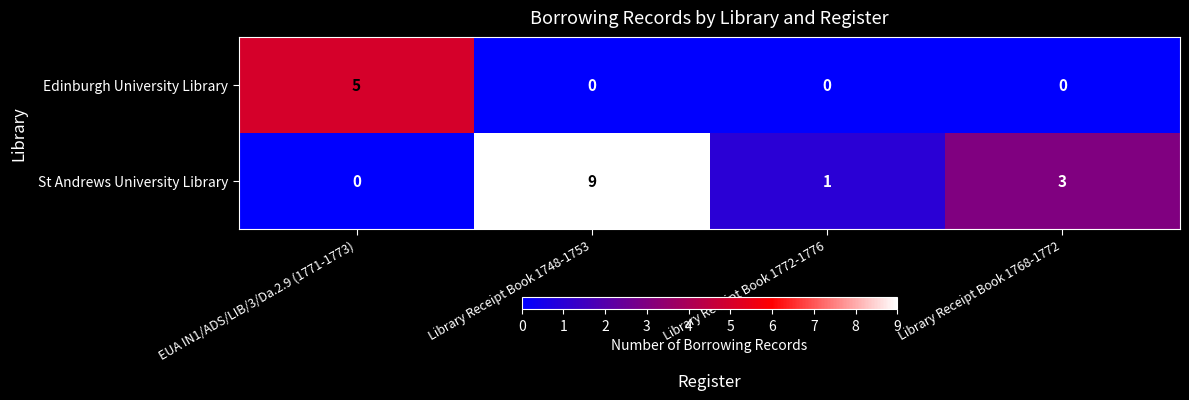

How many values in the St Andrews University Library series are below 3?

2